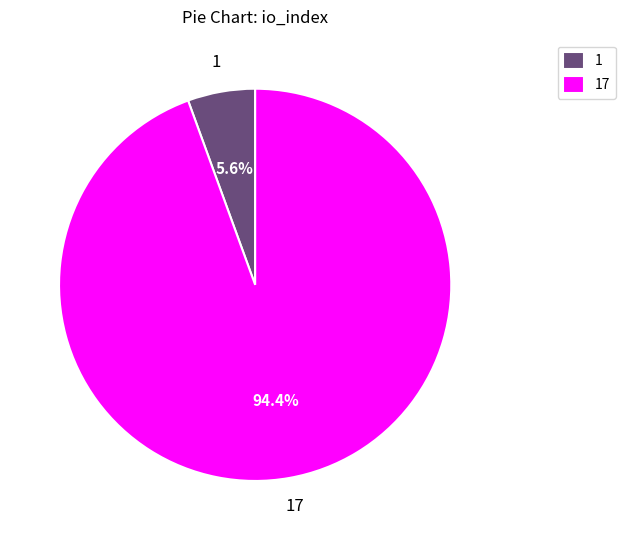

Rank the categories by value from highest to lowest.

17, 1